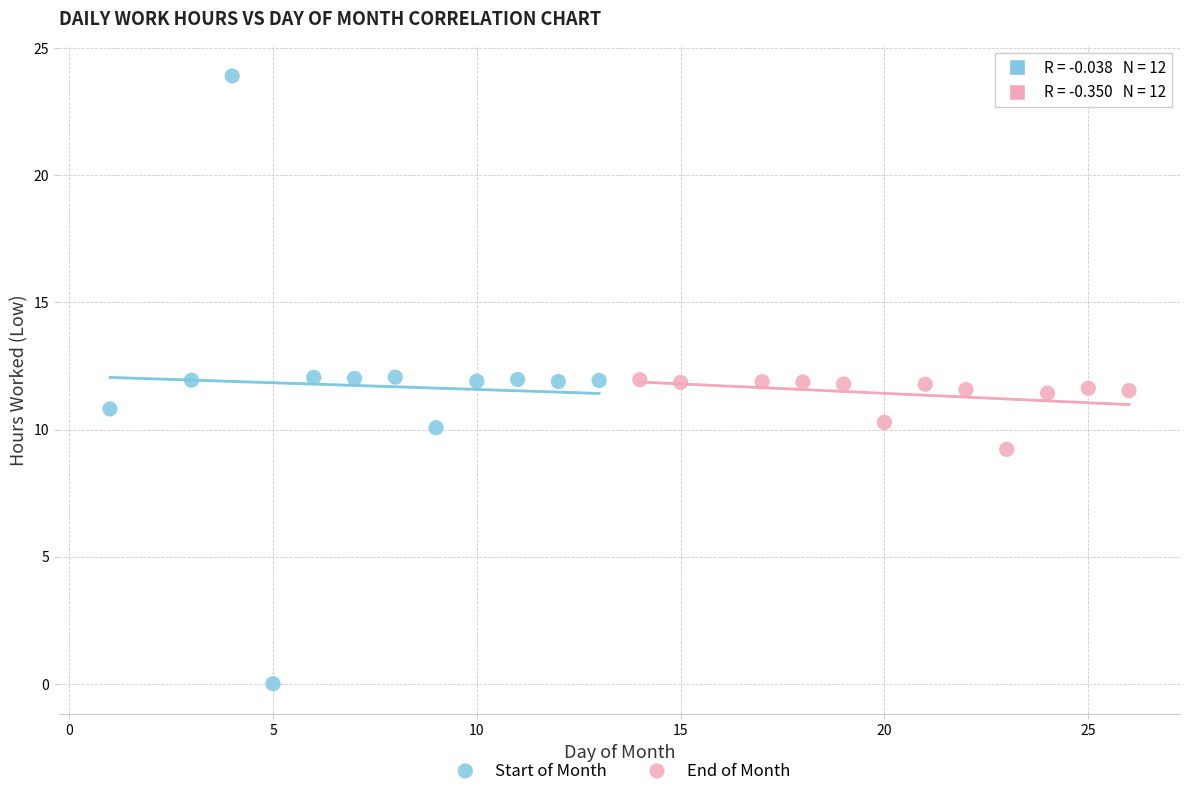

Which series has the largest Y range (max minus min)?

Start of Month